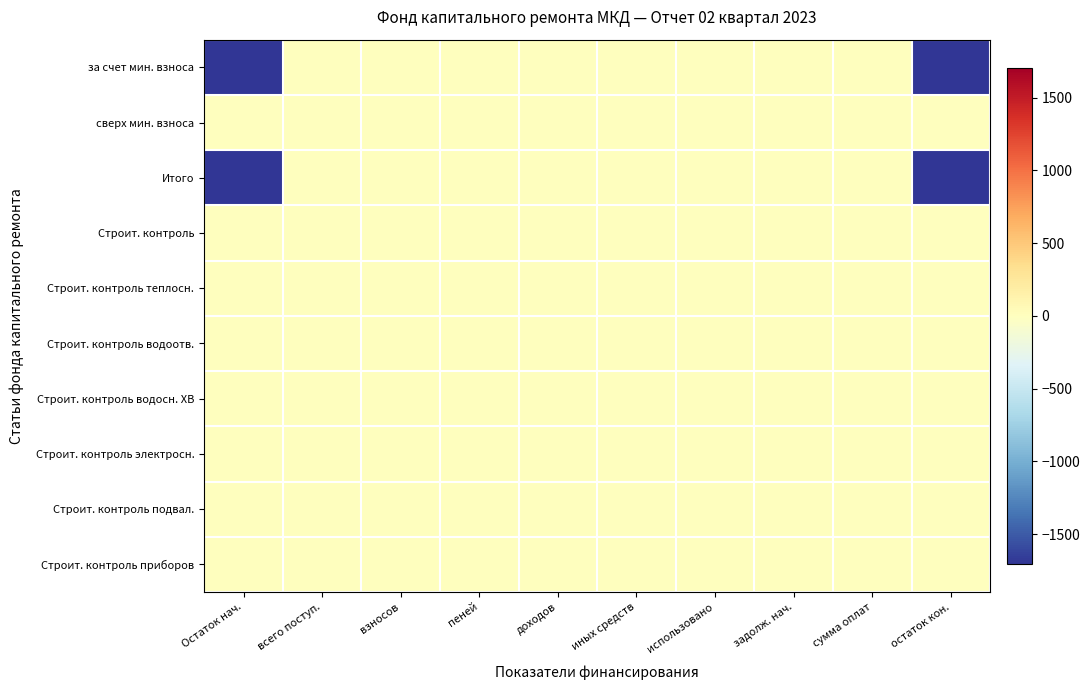

At which category is the sum across all series the highest?

всего поступ.